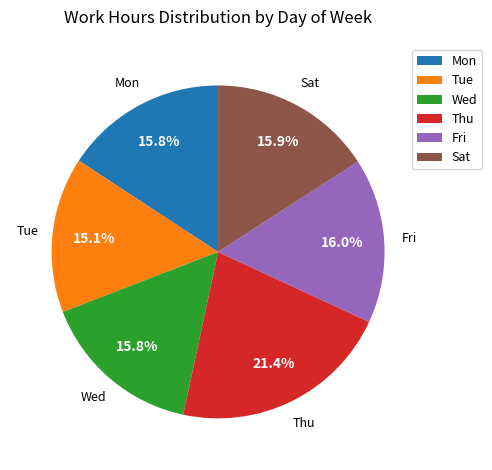

What is the smallest slice in the pie chart?

Tue